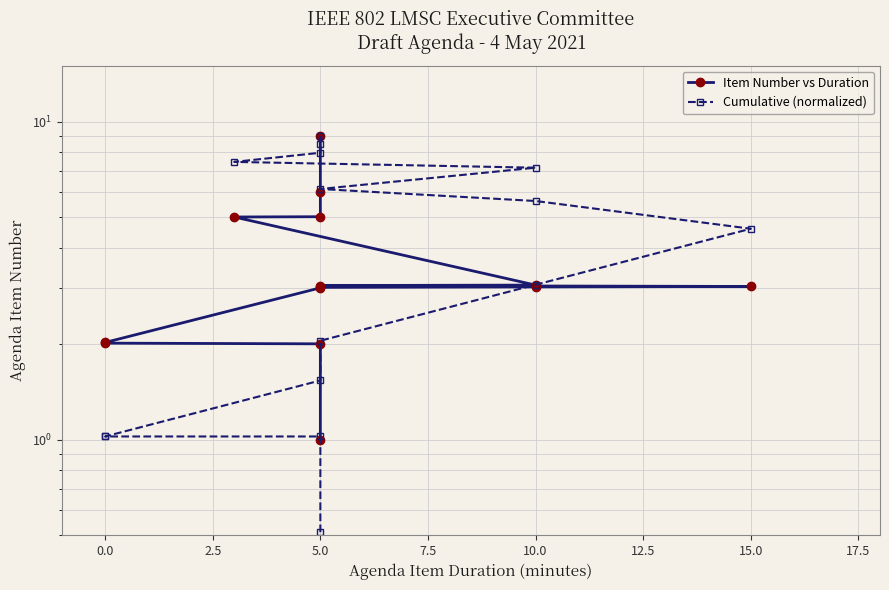

Where does the Cumulative (normalized) series first go above 4?

15.0